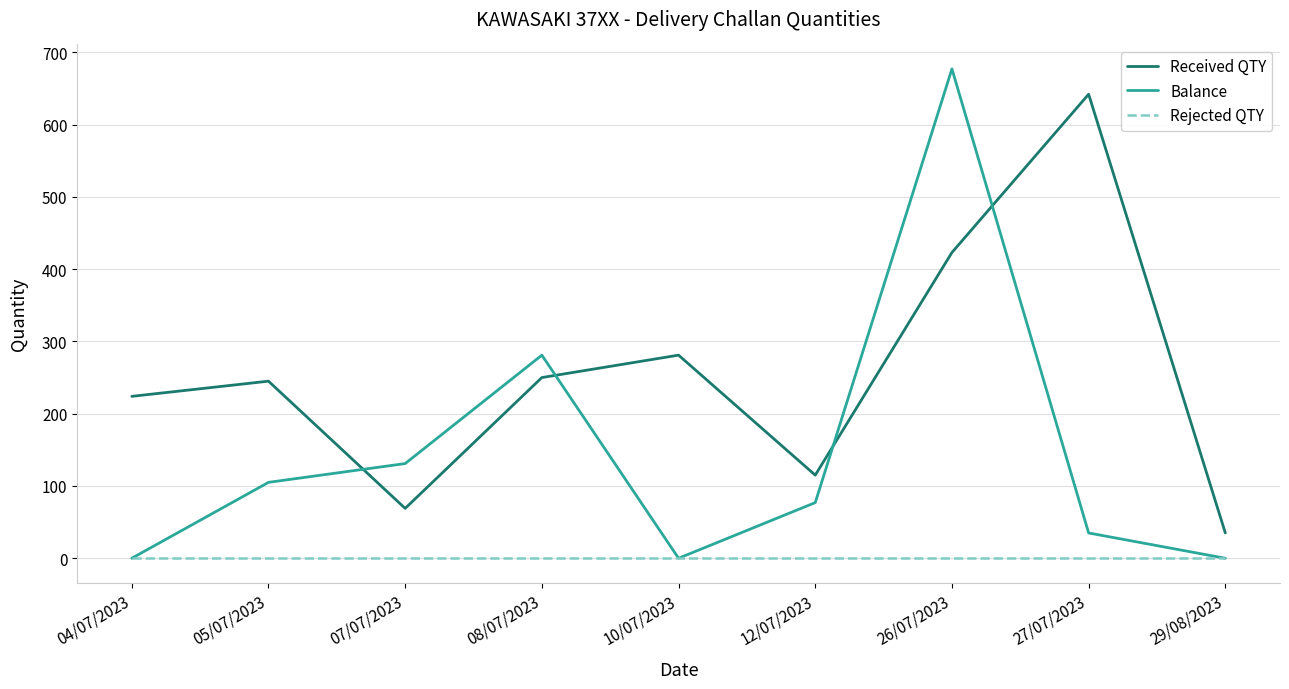

Where is Balance nearest to the value 338?

08/07/2023